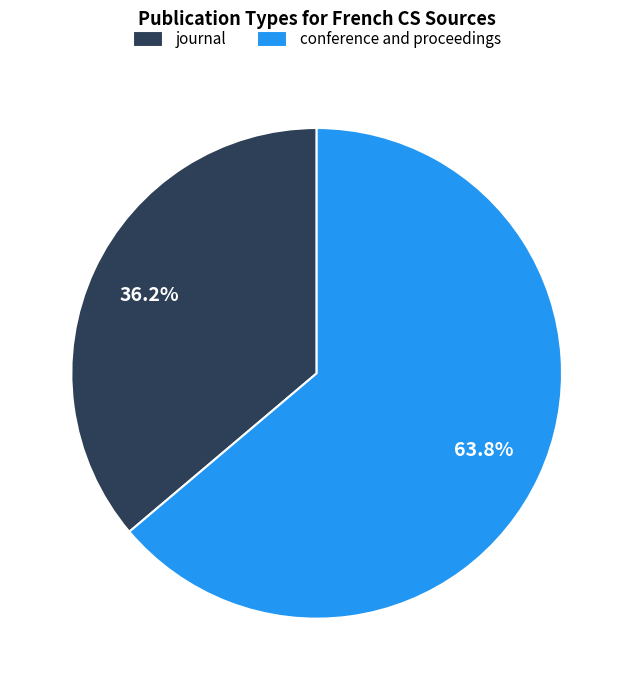

How many segments does this pie chart have?

2